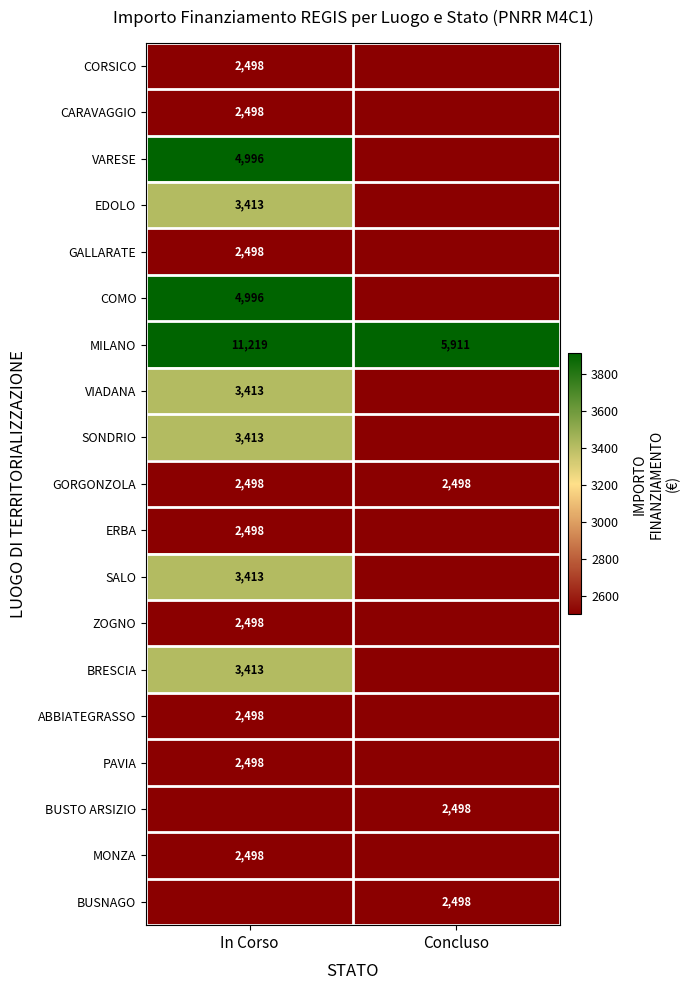

What is the sum of the MILANO values at Concluso and In Corso?

17130